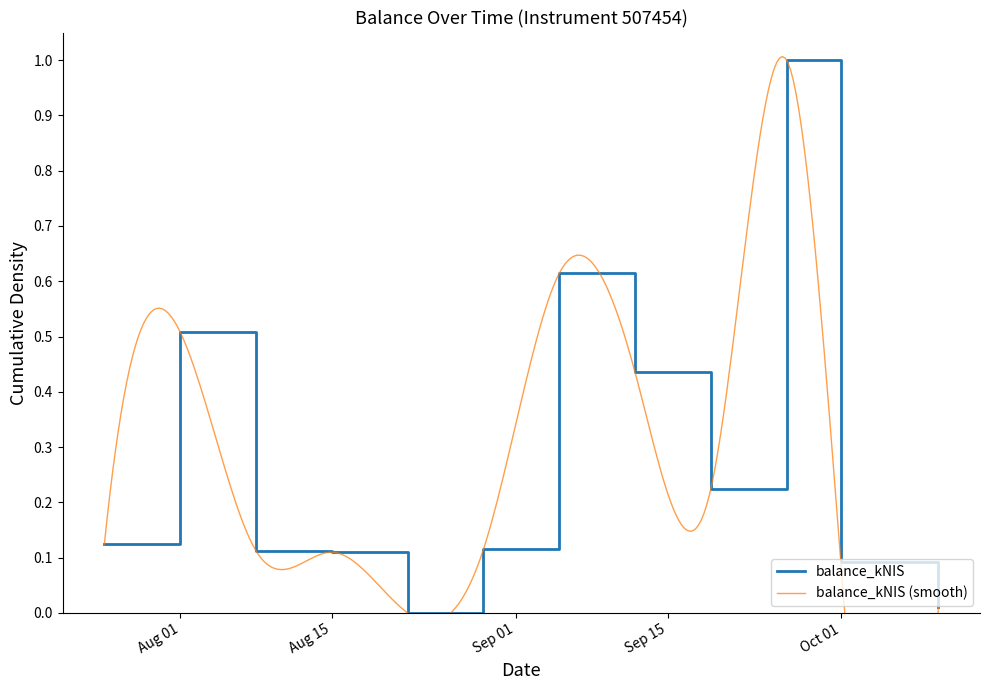

Does the chart have visible grid lines?

No